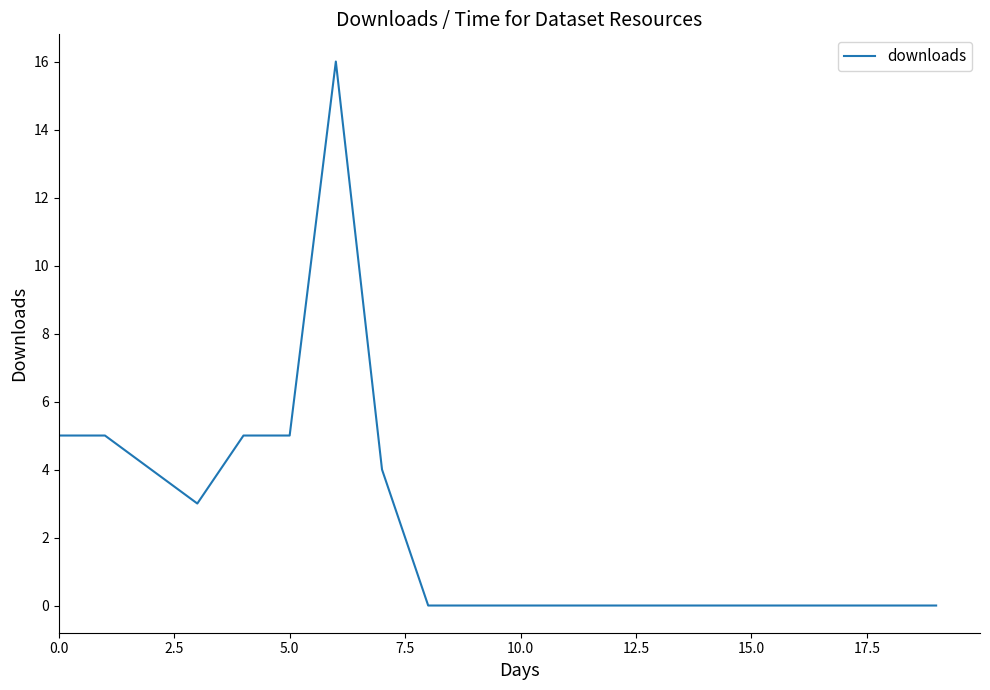

What is the greatest value displayed?

16